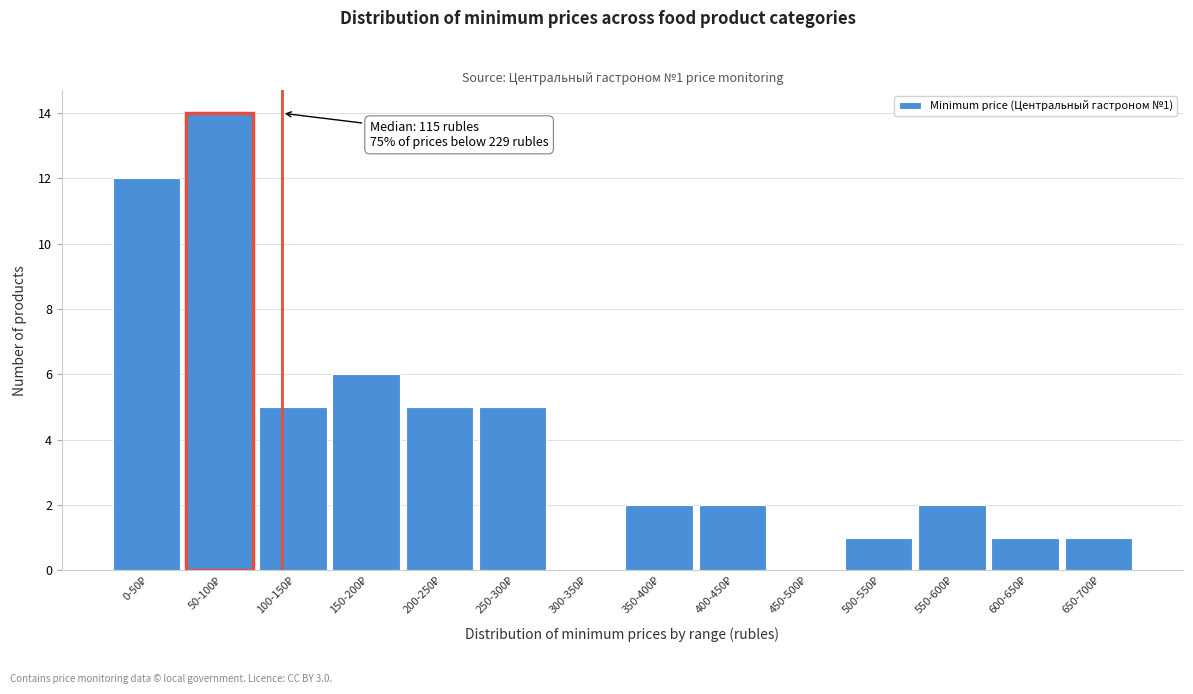

What is the maximum value shown in the chart?

14